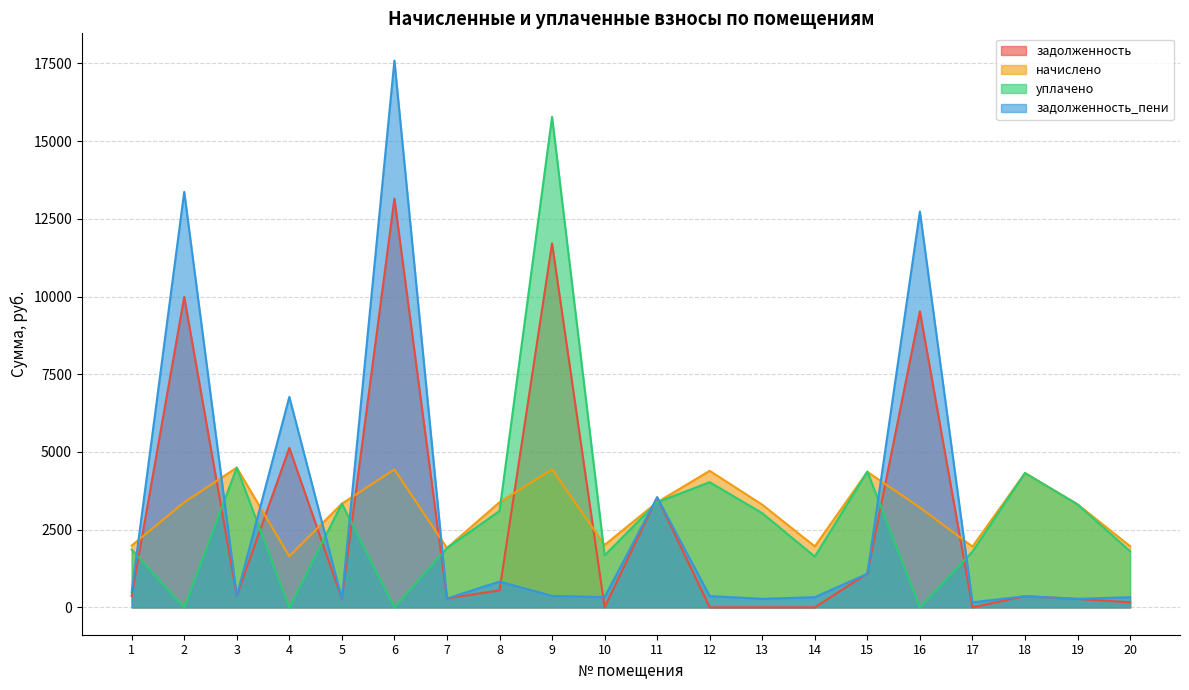

Where is the first local maximum for задолженность?

2